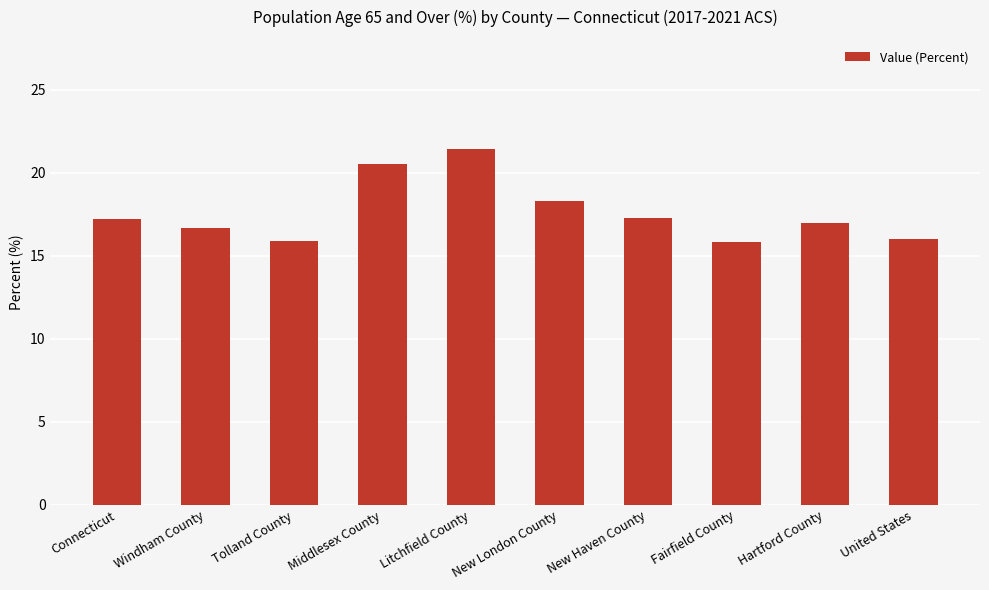

What position from the left is Fairfield County?

8